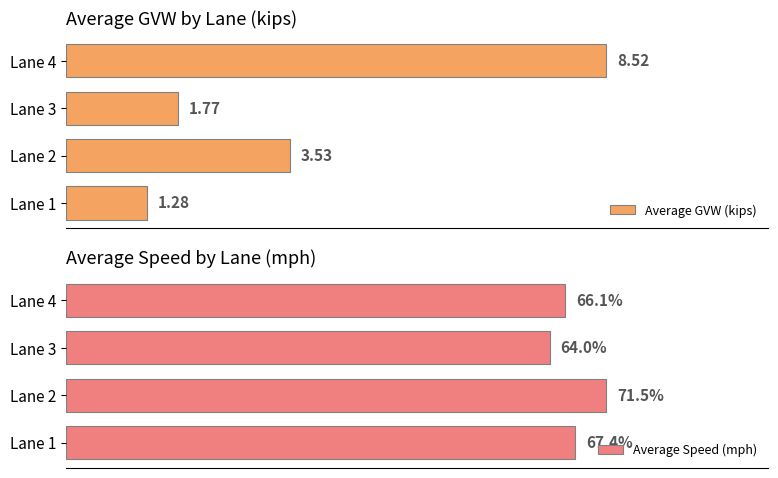

Between Lane 4 and Lane 1, which is larger?

Lane 4